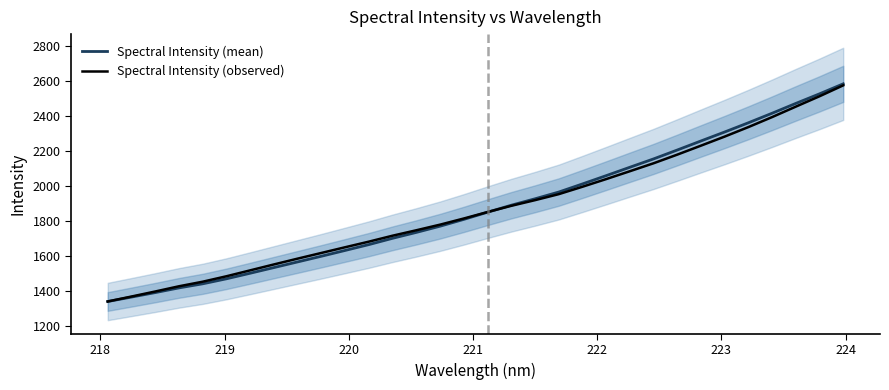

Which series has the largest total across all categories?

Spectral Intensity (mean)